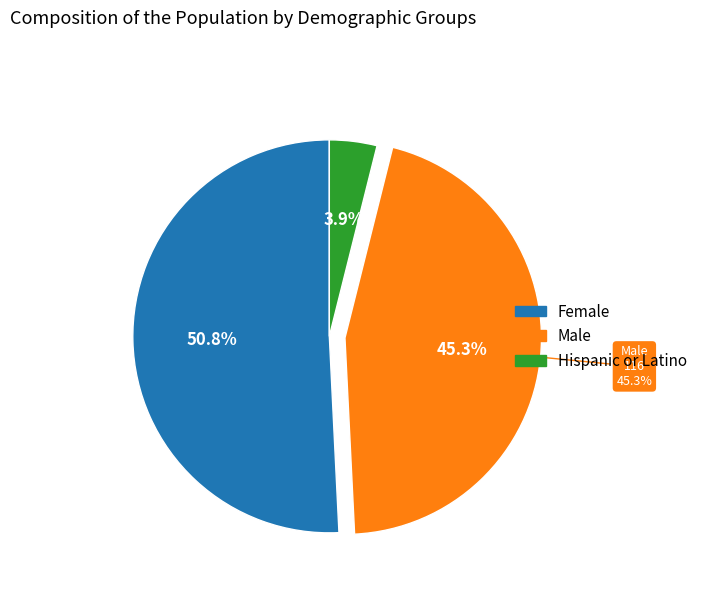

The Hispanic or Latino slice represents 4% of the pie. True or false?

True